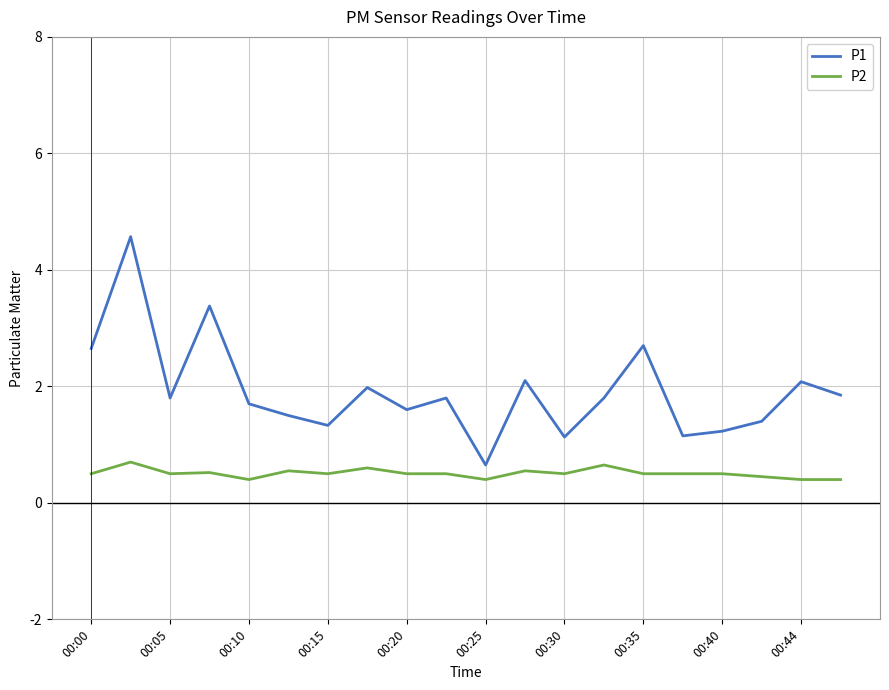

Which series has the largest range (max minus min)?

P1